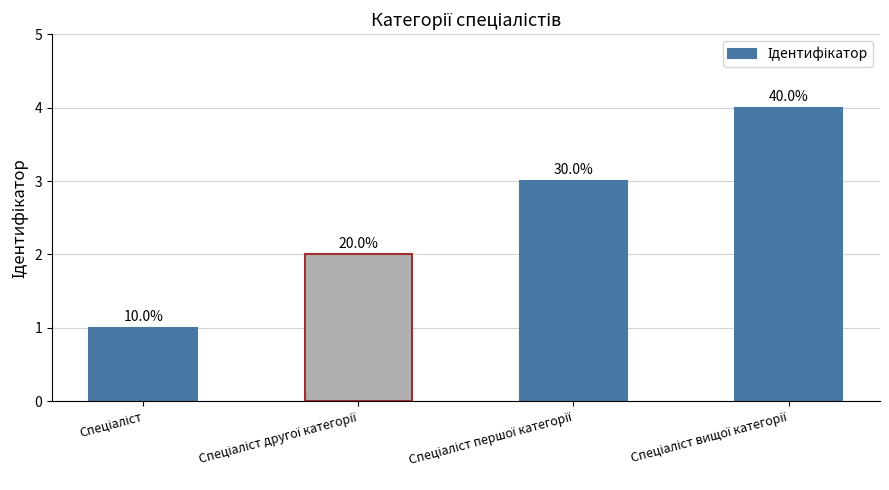

How many bars are there in total?

4